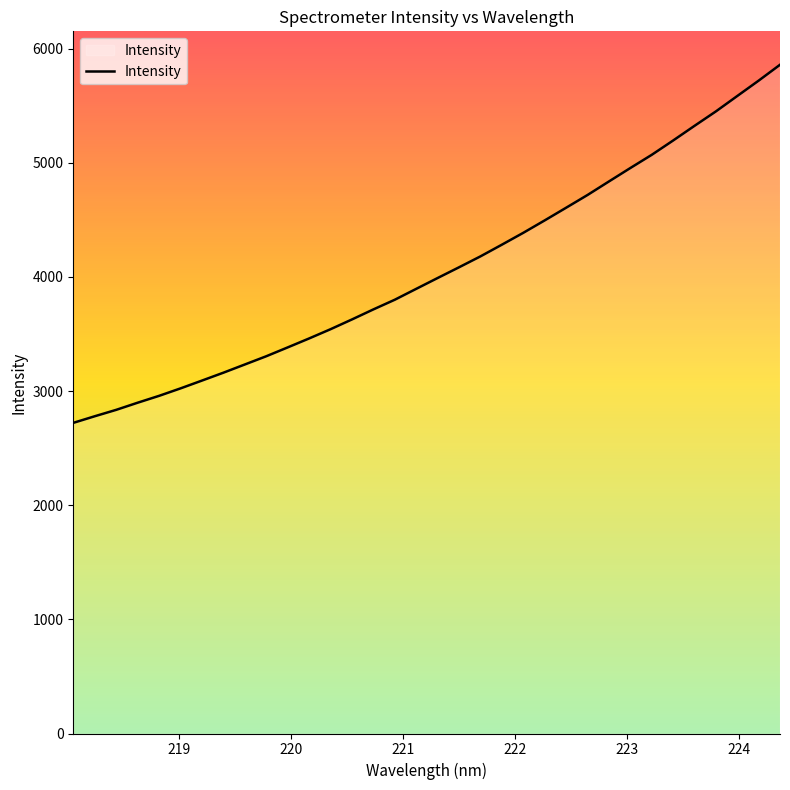

How many values are below 3989?

17